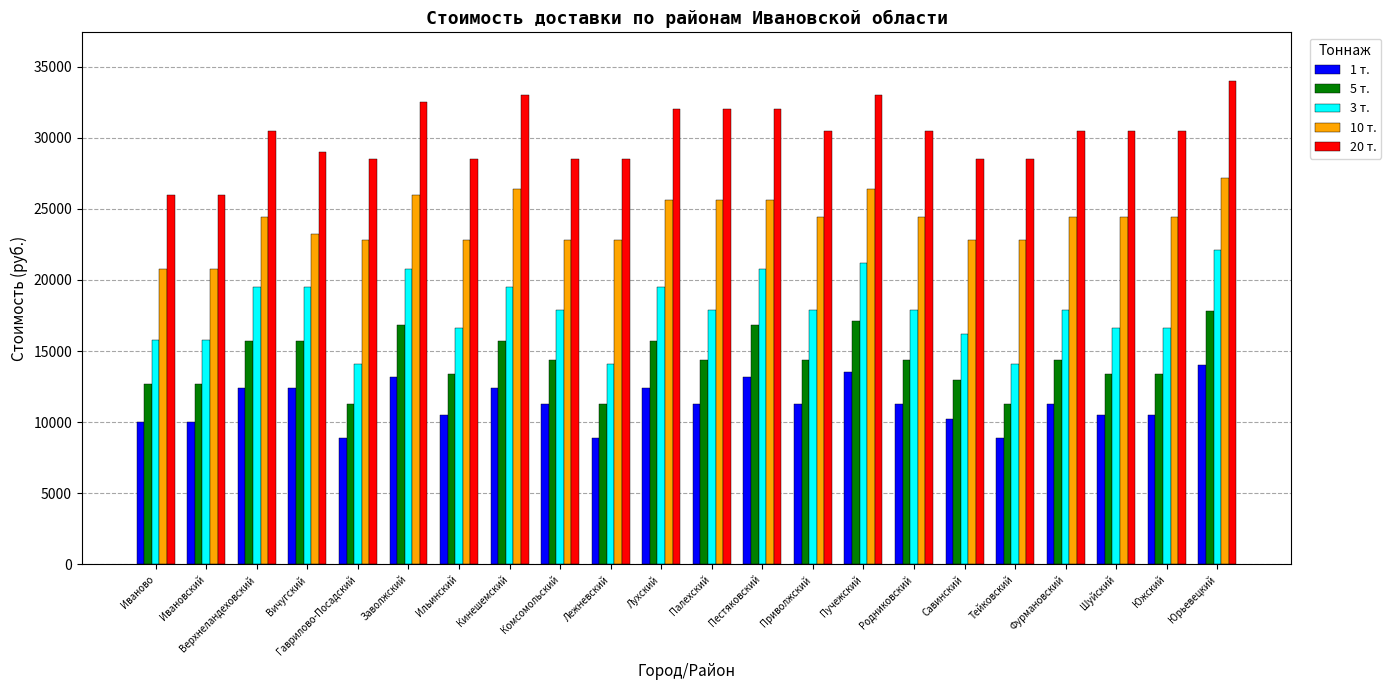

Count the number of data series in this chart.

5